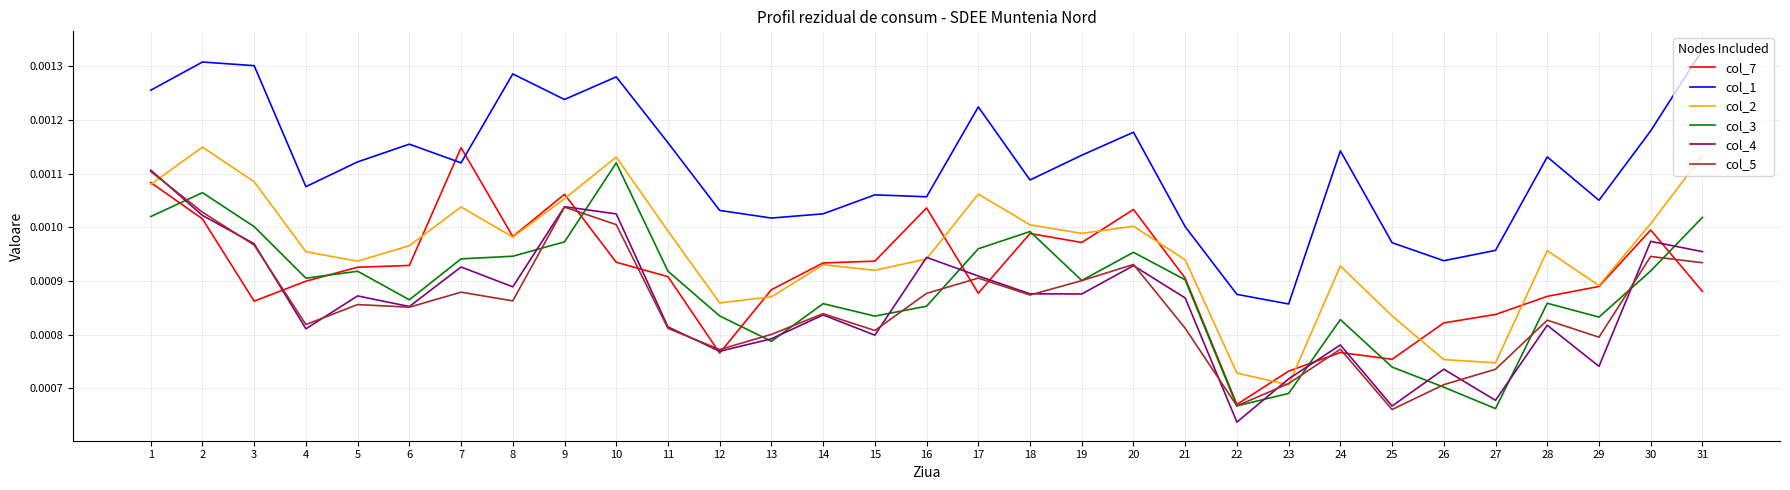

What are all the series names shown in the legend?

col_7, col_1, col_2, col_3, col_4, col_5